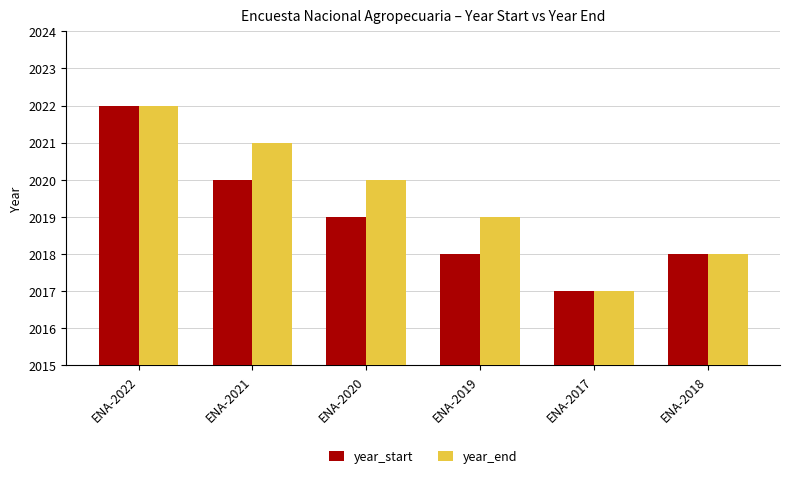

How many bars are there in total?

12